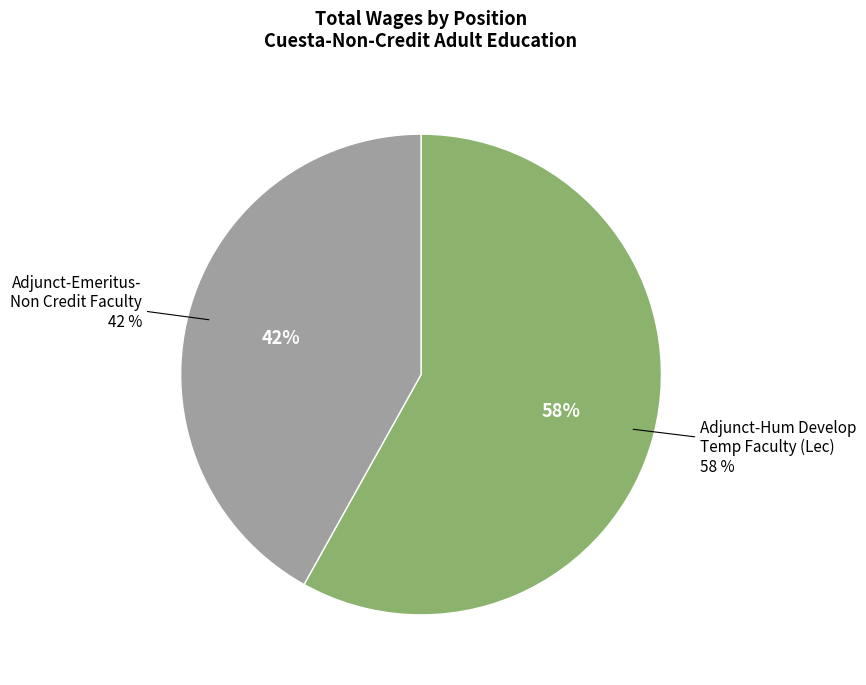

To the nearest percent, what percentage of the pie is Adjunct-Emeritus-Non Credit Faculty?

42%